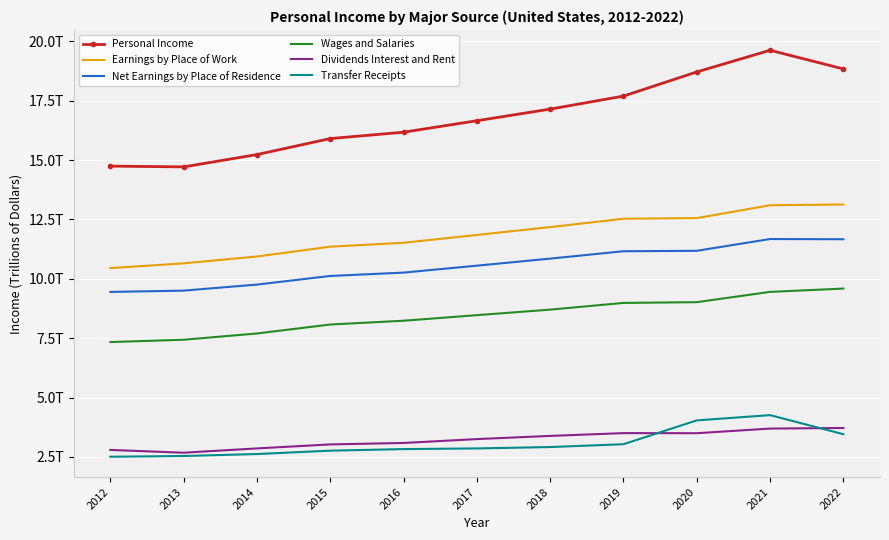

What are all the series names shown in the legend?

Personal Income, Earnings by Place of Work, Net Earnings by Place of Residence, Wages and Salaries, Dividends Interest and Rent, Transfer Receipts